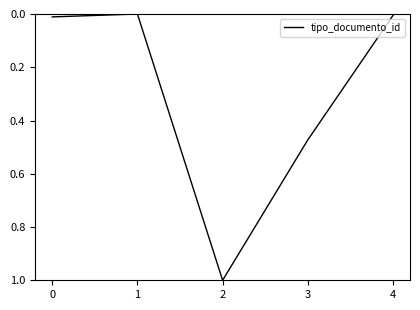

At which category does the data reach its first local valley?

1